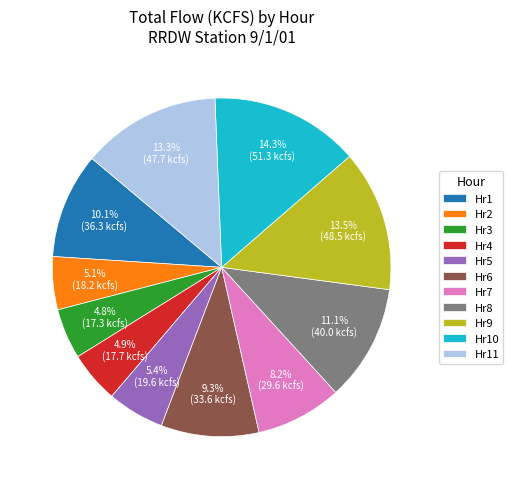

Is Hr7 the majority of the pie?

No